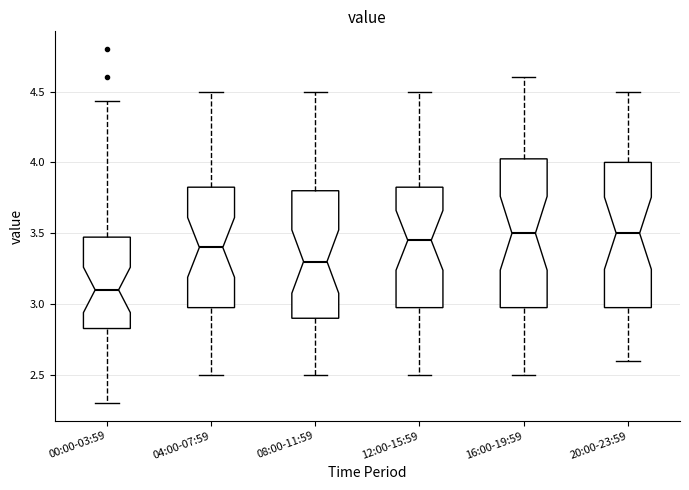

Which box's median line is the lowest?

00:00-03:59